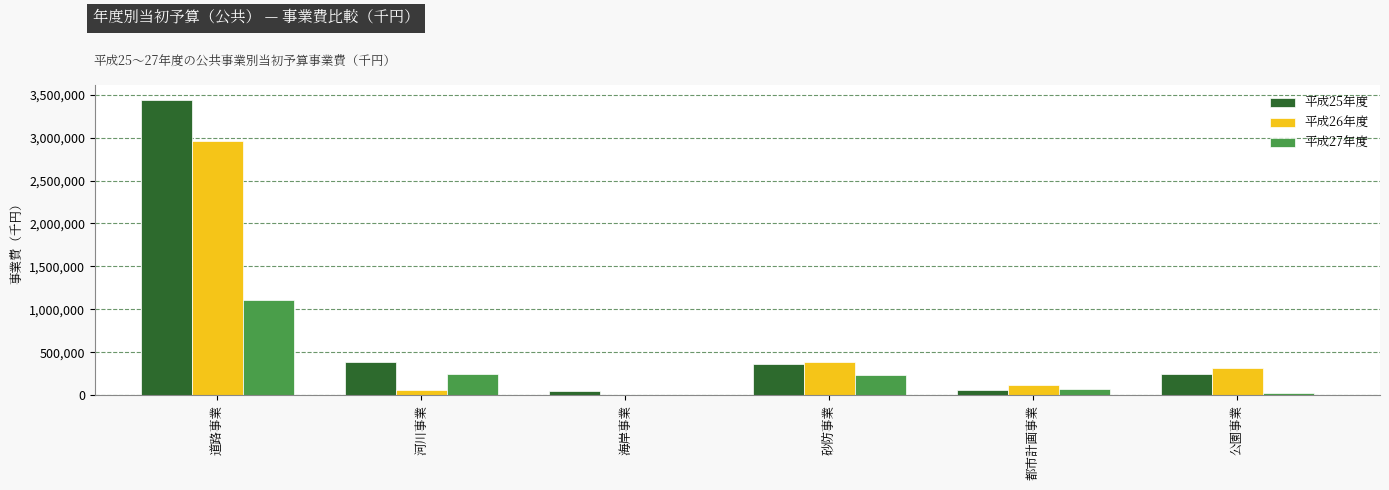

What is the maximum value shown in the chart?

3440171